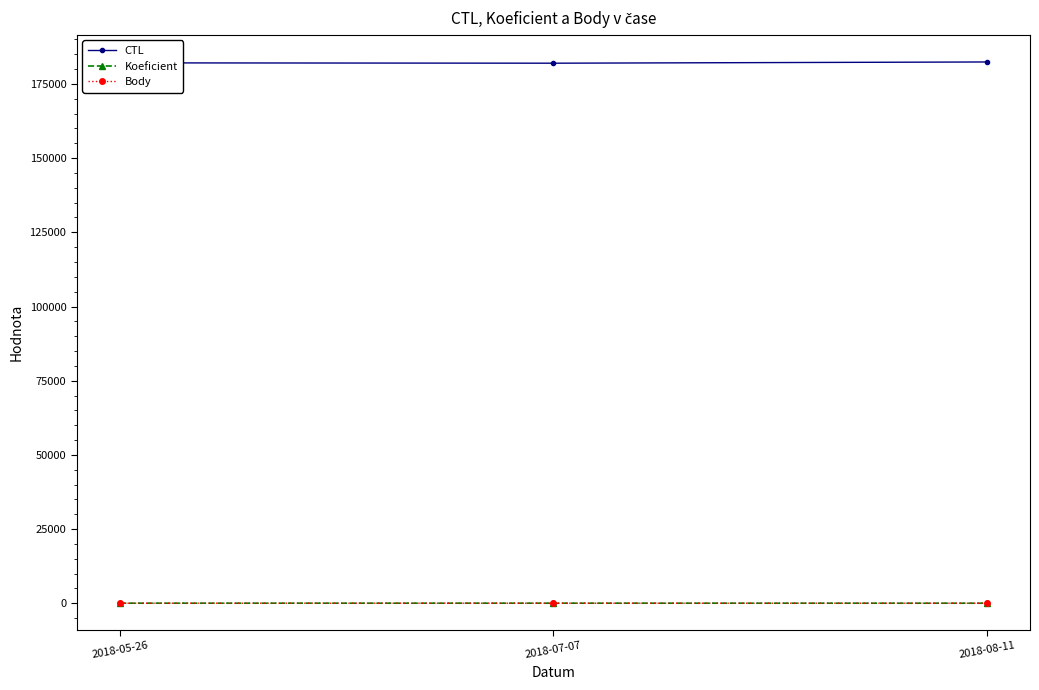

Which series has the largest total across all categories?

CTL